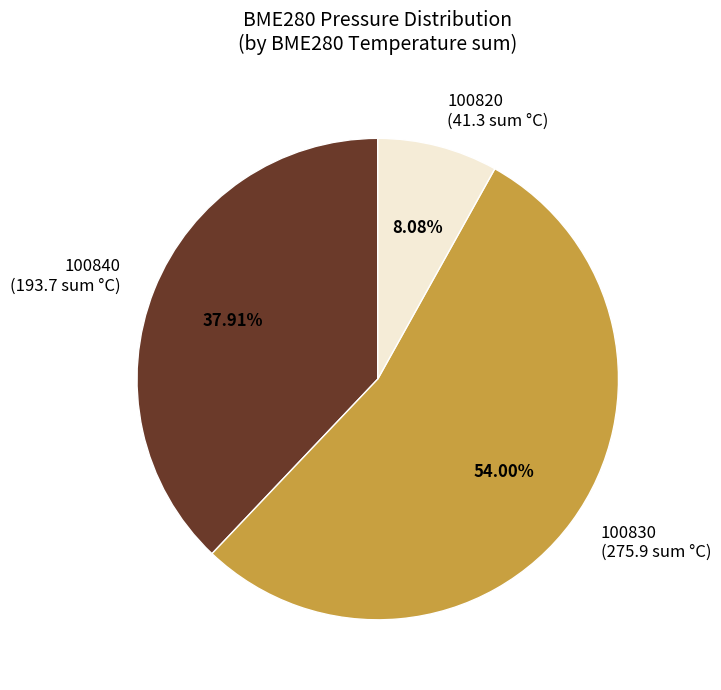

To the nearest percent, what percentage of the pie is 100830?

54%